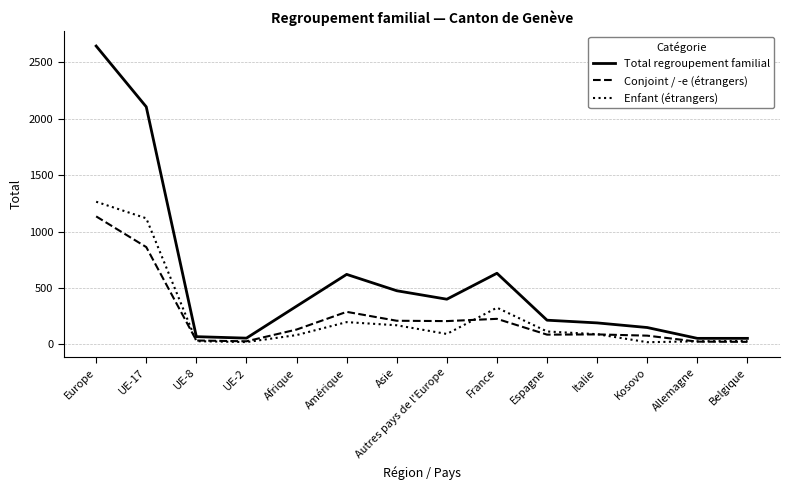

True or false: Total regroupement familial and Conjoint / -e (étrangers) intersect in this chart.

False